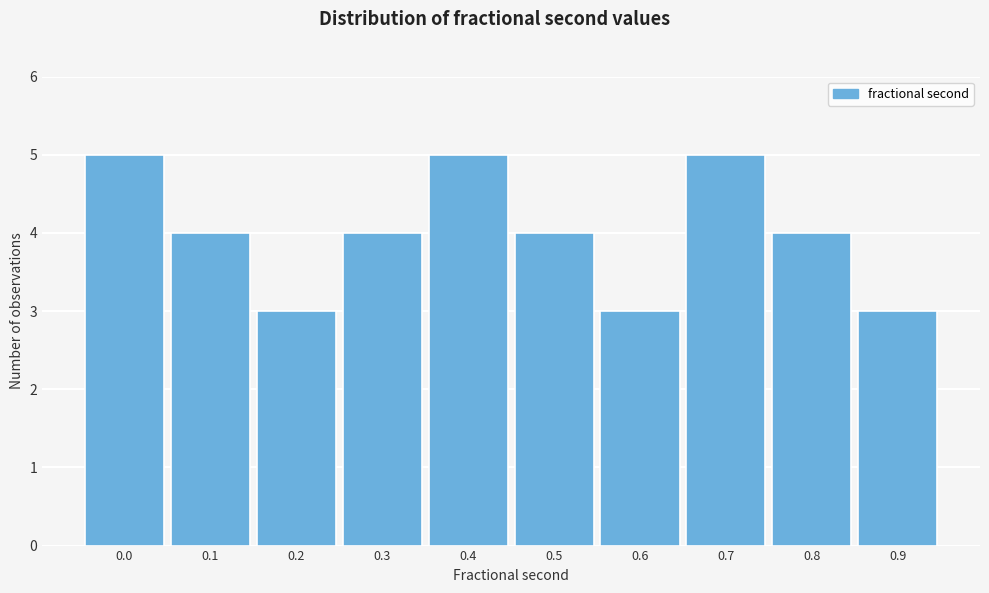

Reading left to right, list all the values displayed in this chart.

0.0=5	0.1=4	0.2=3	0.3=4	0.4=5	0.5=4	0.6=3	0.7=5	0.8=4	0.9=3